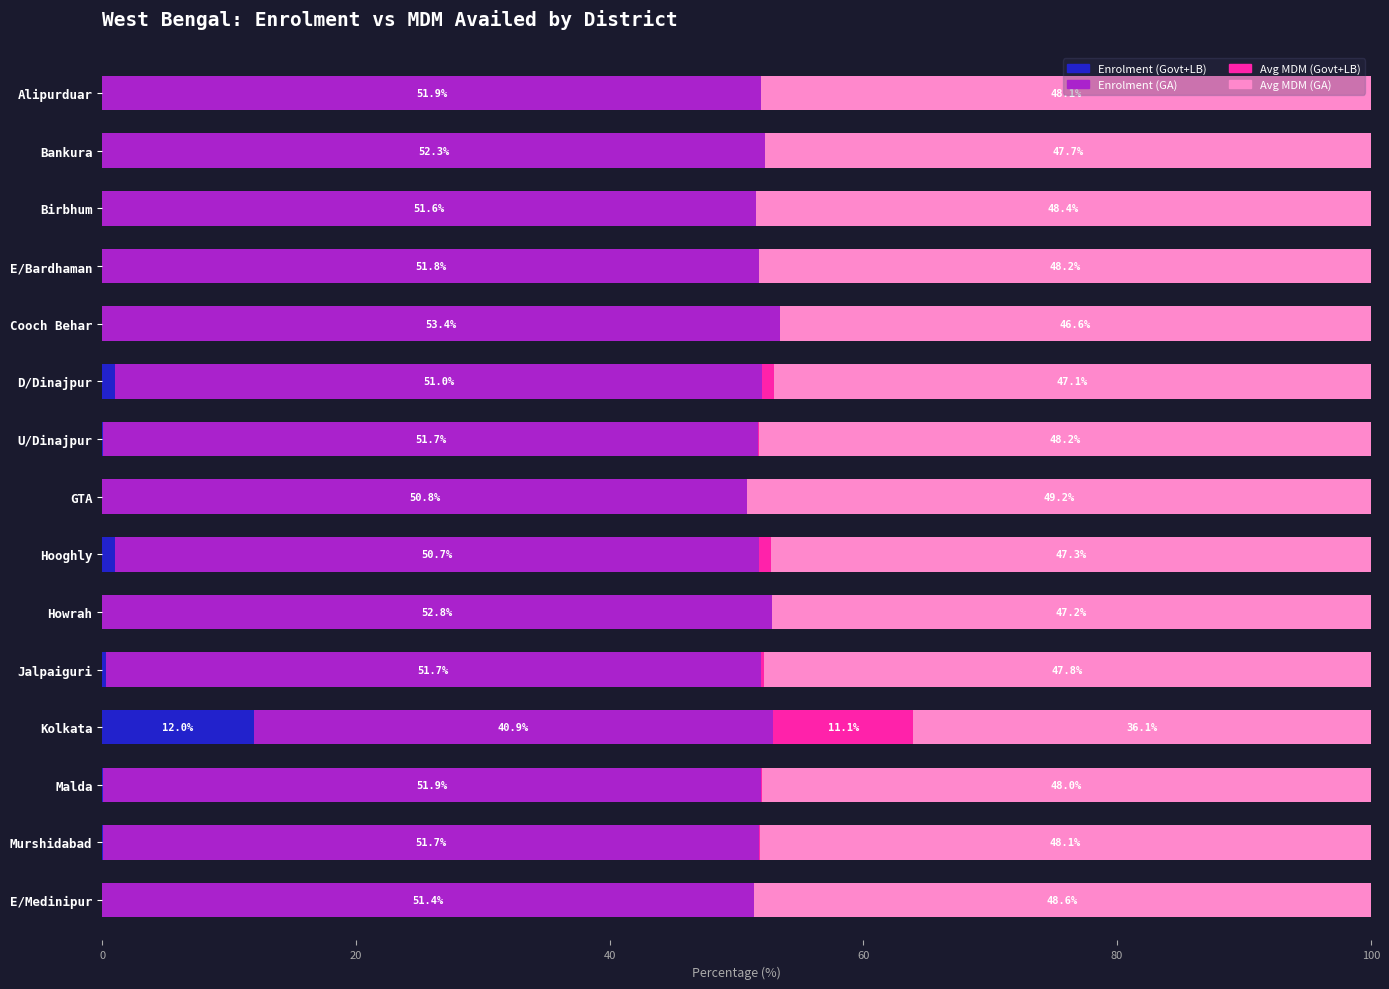

At which label is Enrolment (Govt+LB) closest to 5?

Hooghly